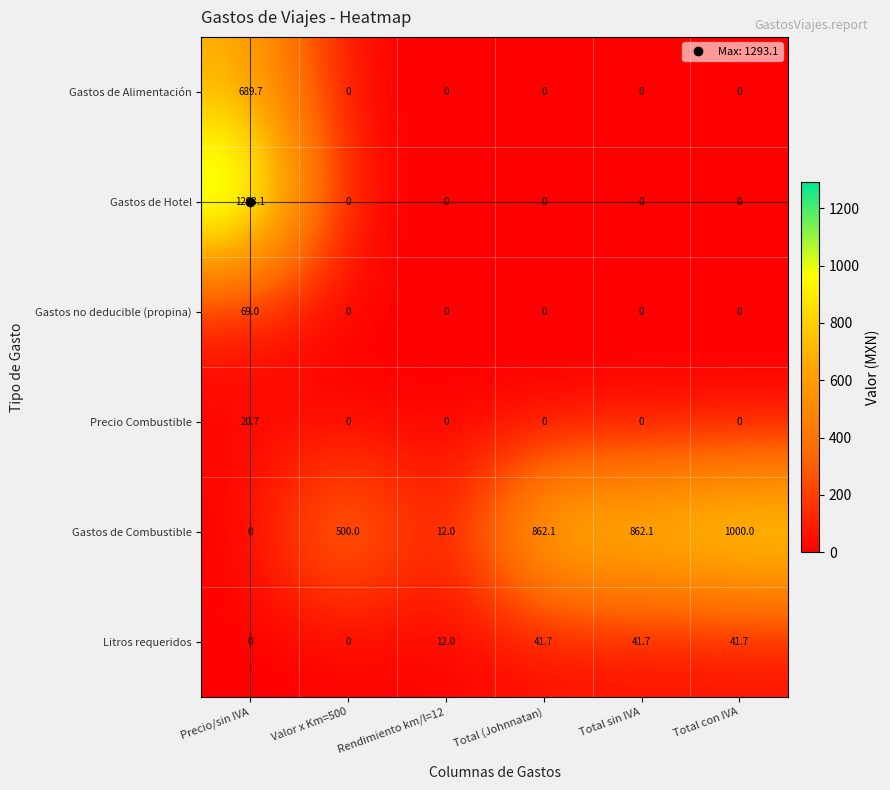

List the series in order of their peak value, lowest first.

Precio Combustible, Litros requeridos, Gastos no deducible (propina), Gastos de Alimentación, Gastos de Combustible, Gastos de Hotel